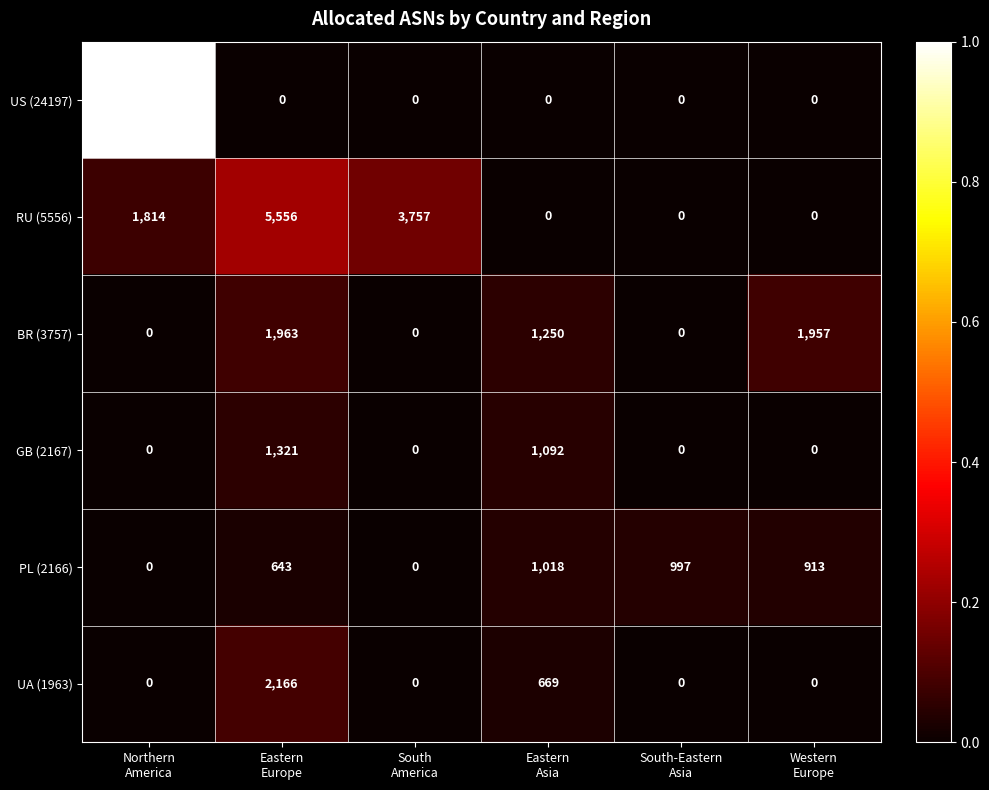

Rank the series by their maximum value, from lowest to highest.

PL (2166), GB (2167), BR (3757), UA (1963), RU (5556), US (24197)